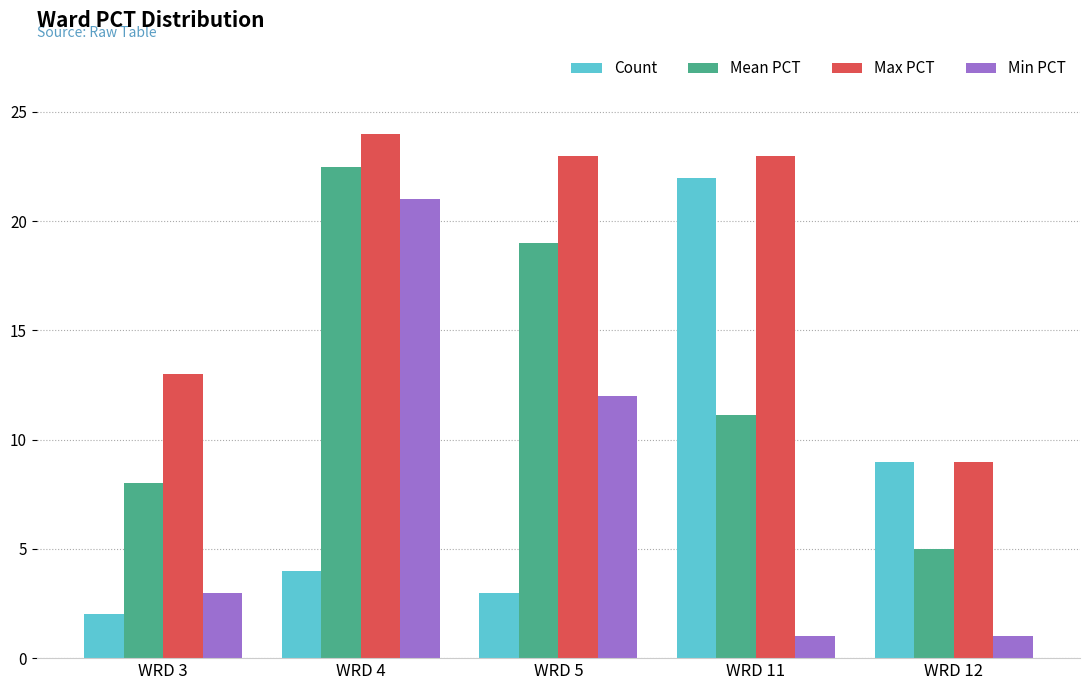

The value of Min PCT at WRD 3 is 1.1. True or false?

False